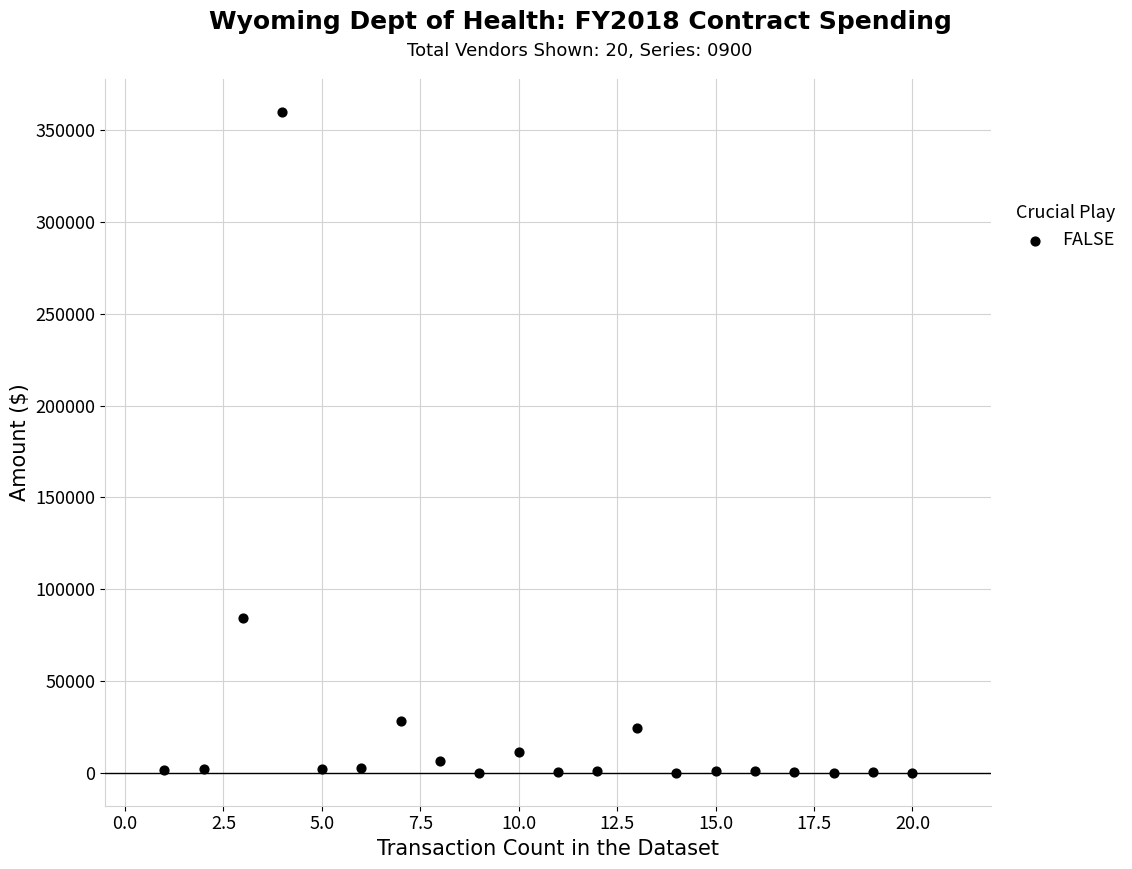

What is the range of X values (max minus min)?

19.0